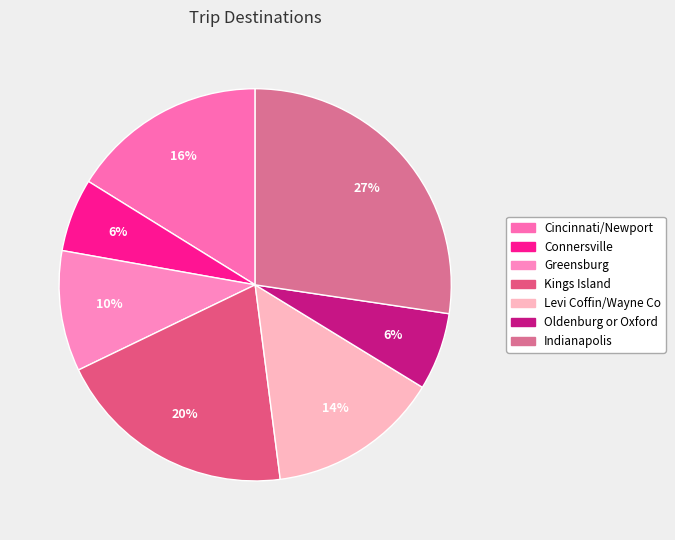

How many segments does this pie chart have?

7